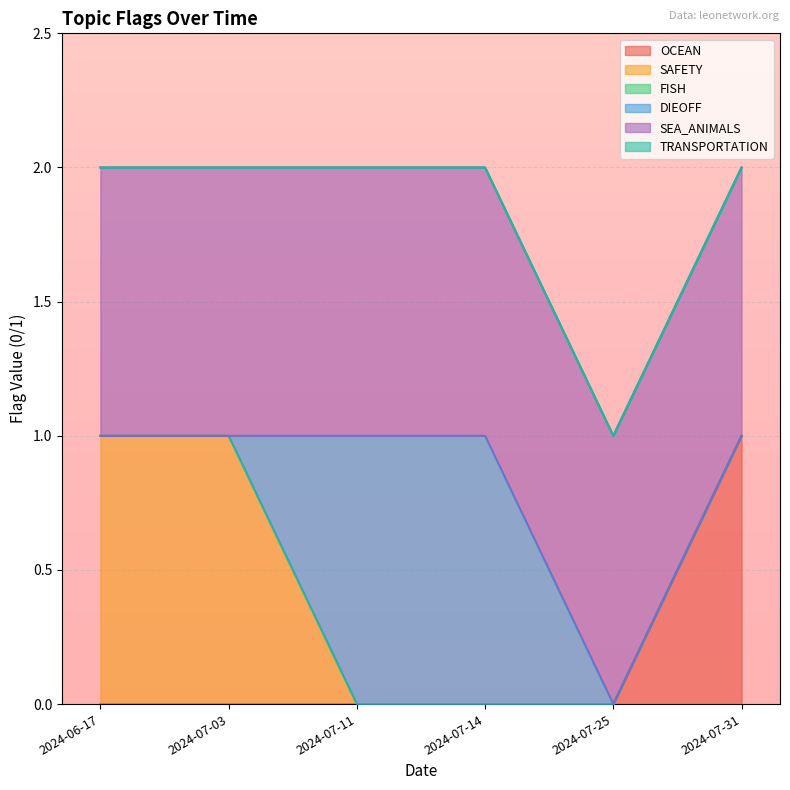

Rank the series by their maximum value, from highest to lowest.

OCEAN, SAFETY, DIEOFF, SEA_ANIMALS, FISH, TRANSPORTATION